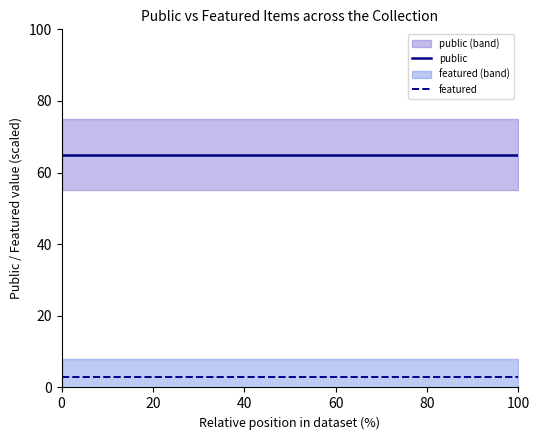

What is the maximum value for public?

65